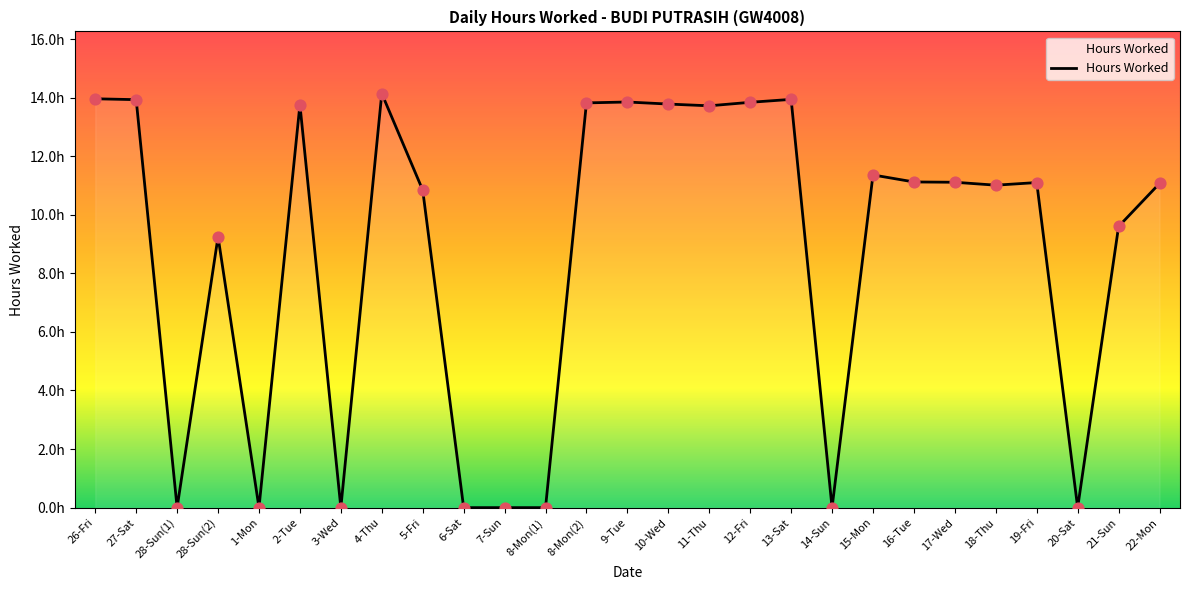

What is the change in value from 15-Mon to 21-Sun?

-1.8